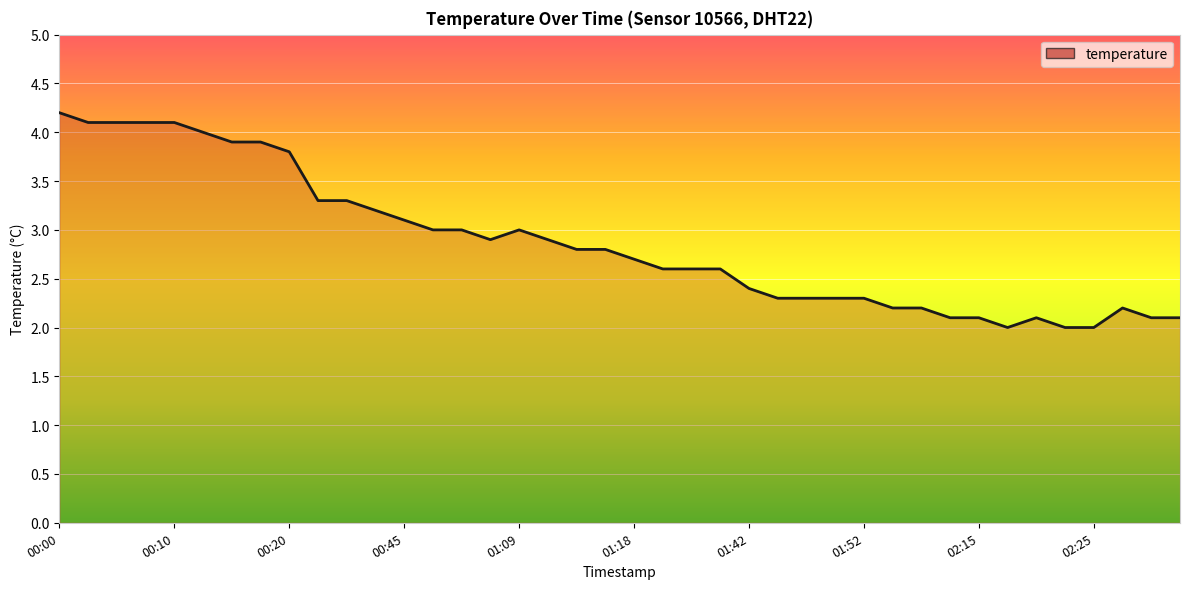

What is the difference between the maximum and minimum values?

2.2